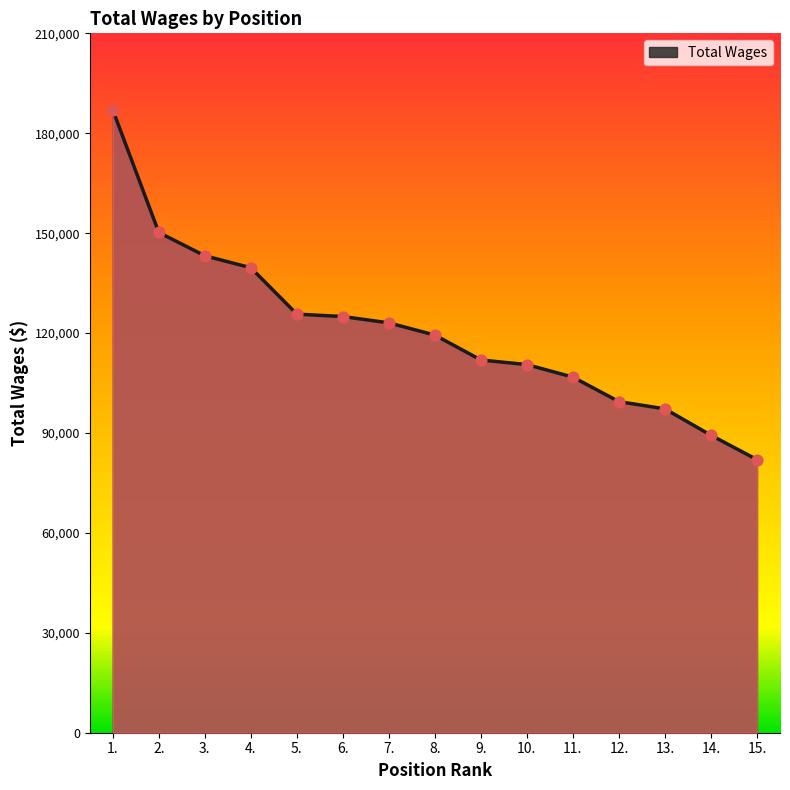

Approximately how many times larger is the value at 9. compared to 1.?

0.6